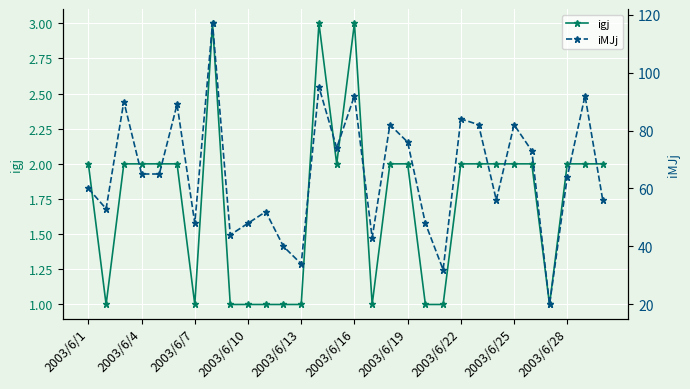

What is the minimum value for iMJj?

20